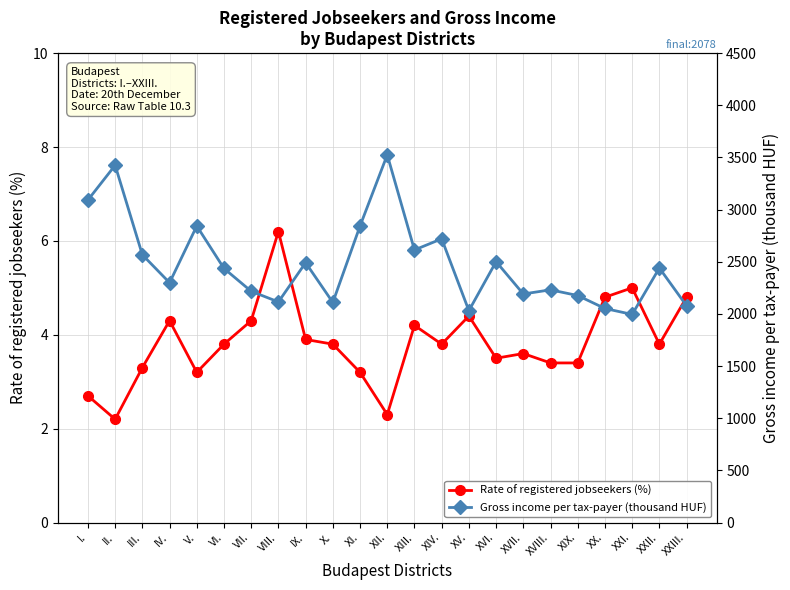

Between X. and V., which is larger?

X.